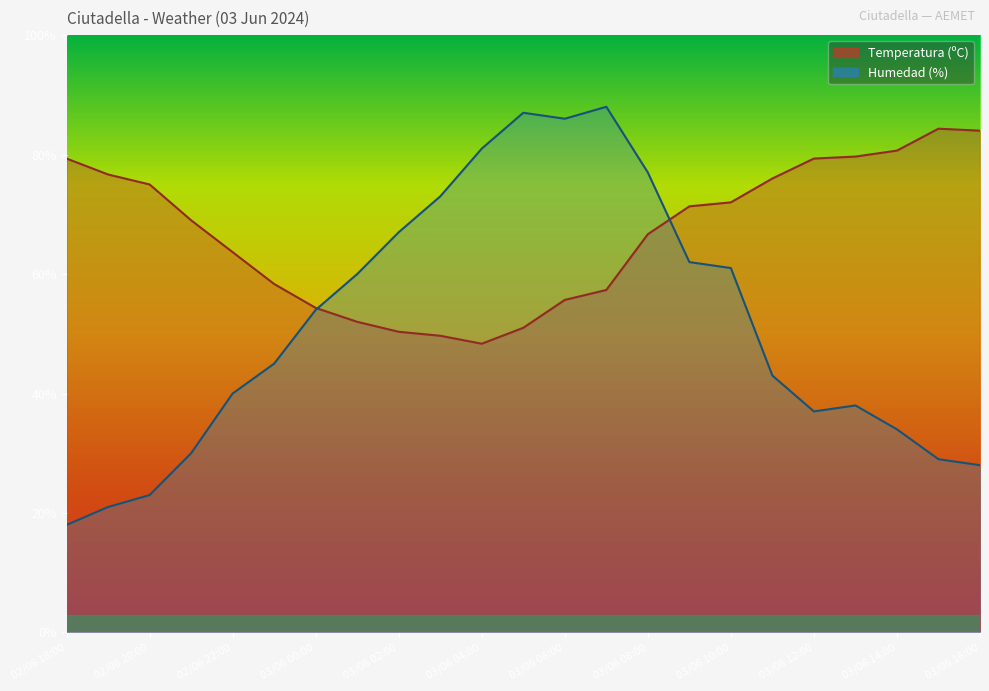

Does the chart have visible grid lines?

No